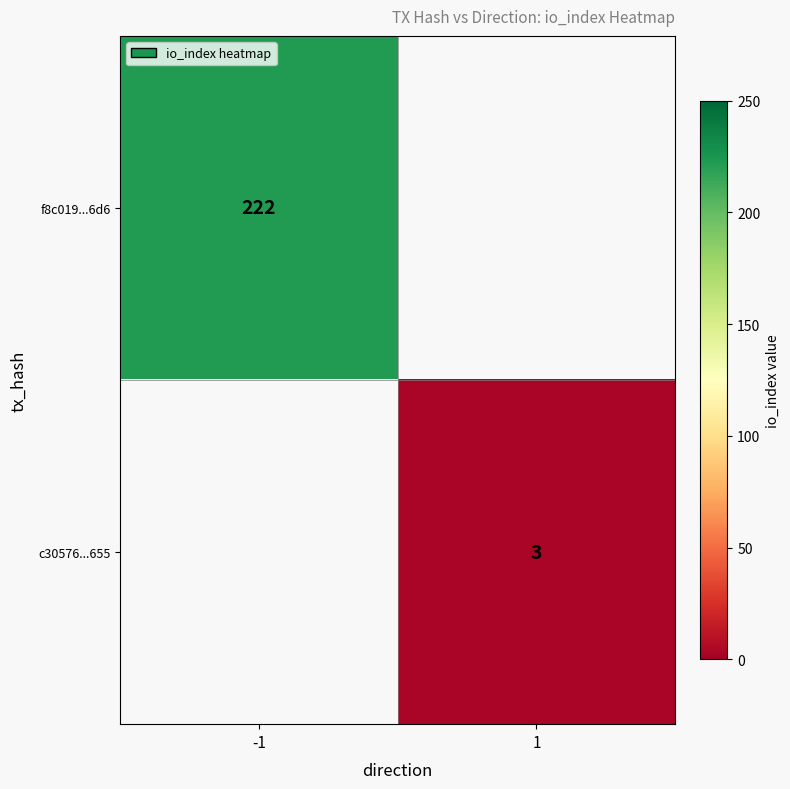

Is it true that c30576...655 equals 3 at 1?

True